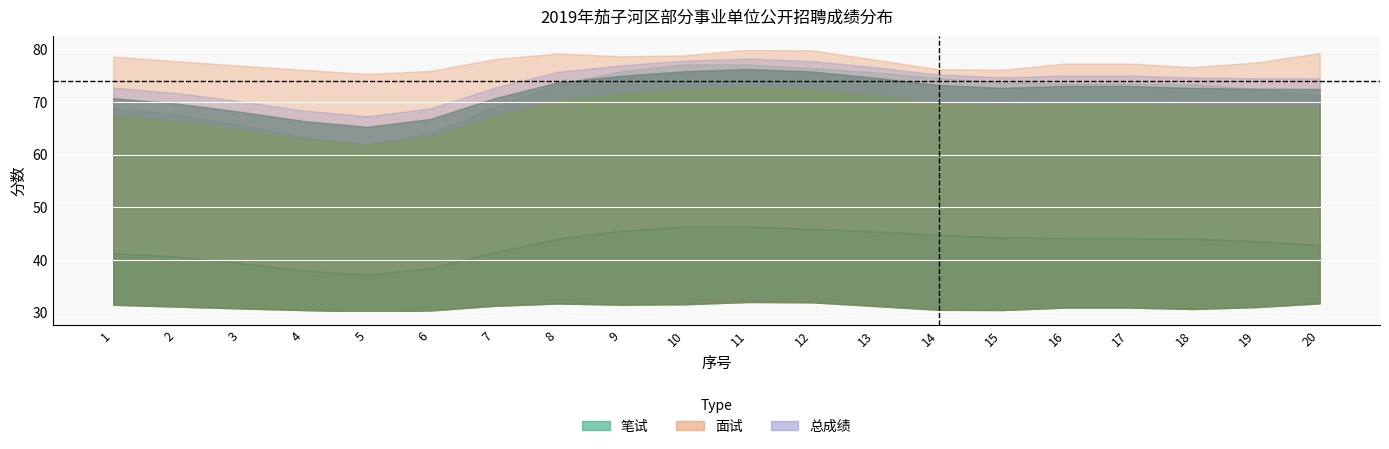

The value of 面试 at 19 is 101.2. True or false?

False